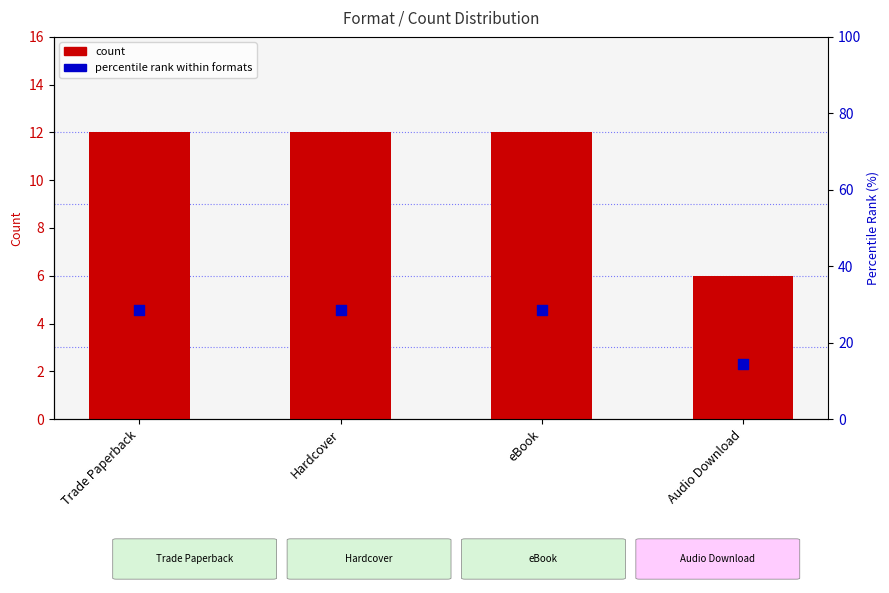

Which series has the largest Y range (max minus min)?

percentile rank